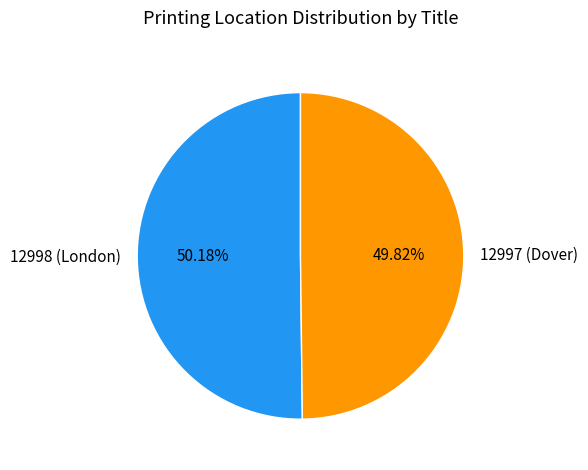

Combined, do 12998 (London) and 12997 (Dover) account for over 50%?

Yes